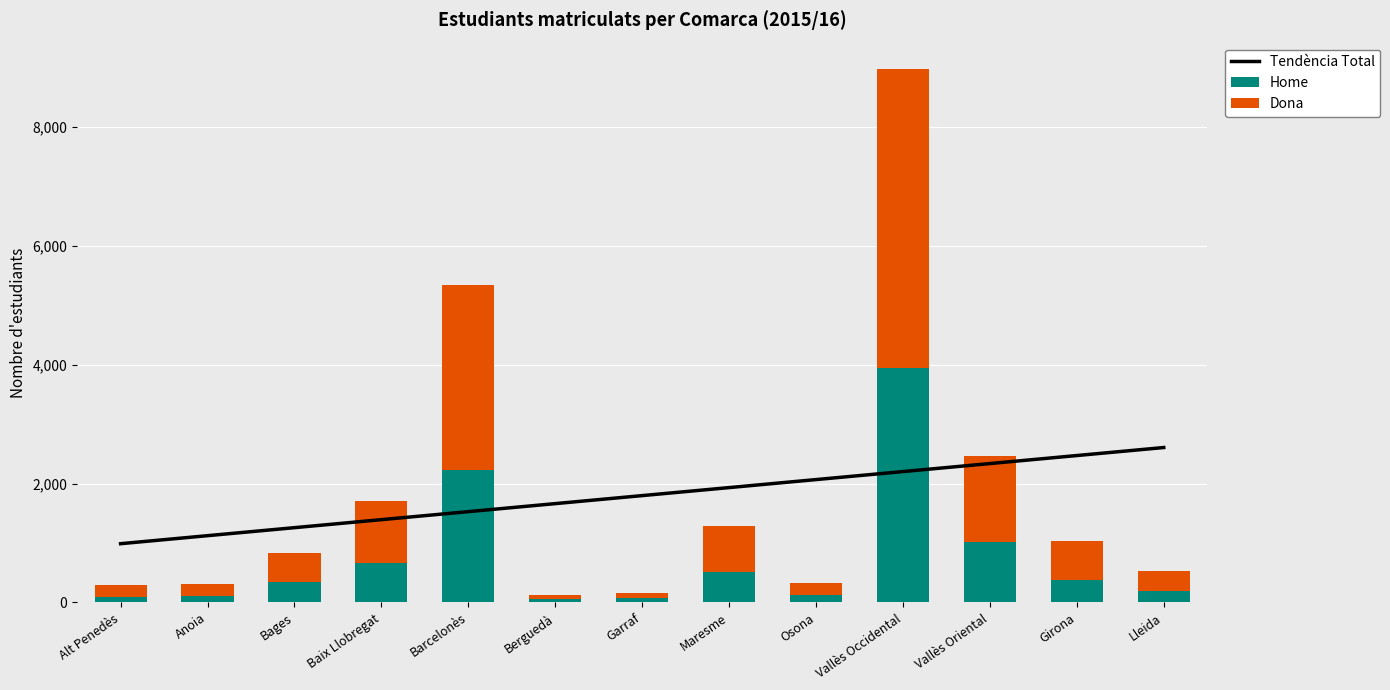

Is the value of Tendència Total at Berguedà greater than the value of Dona at Bages?

Yes